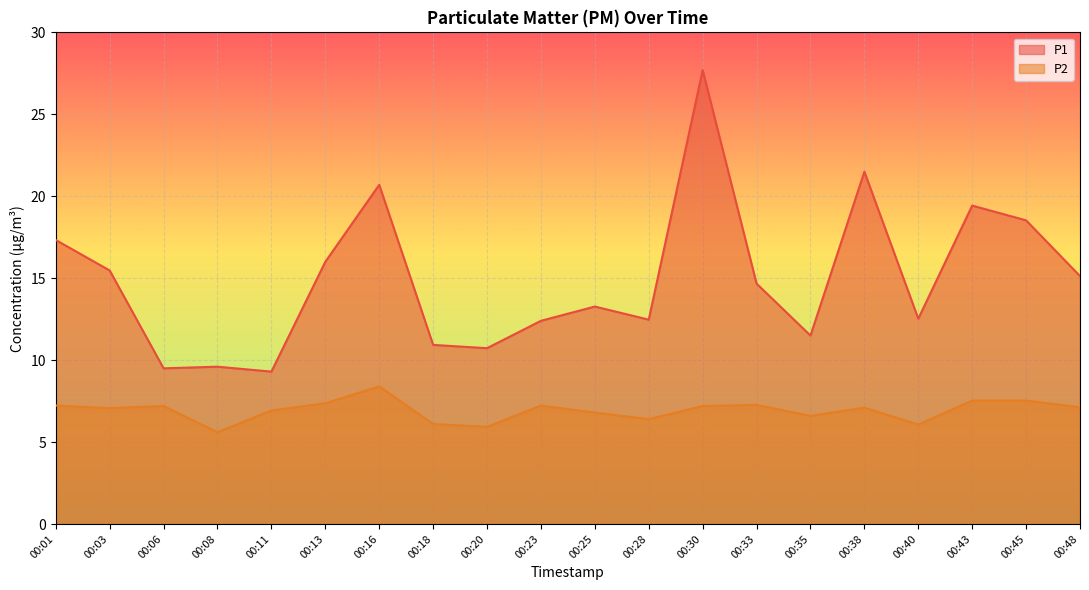

The P1 series shows 30.9 at 00:01. True or false?

False